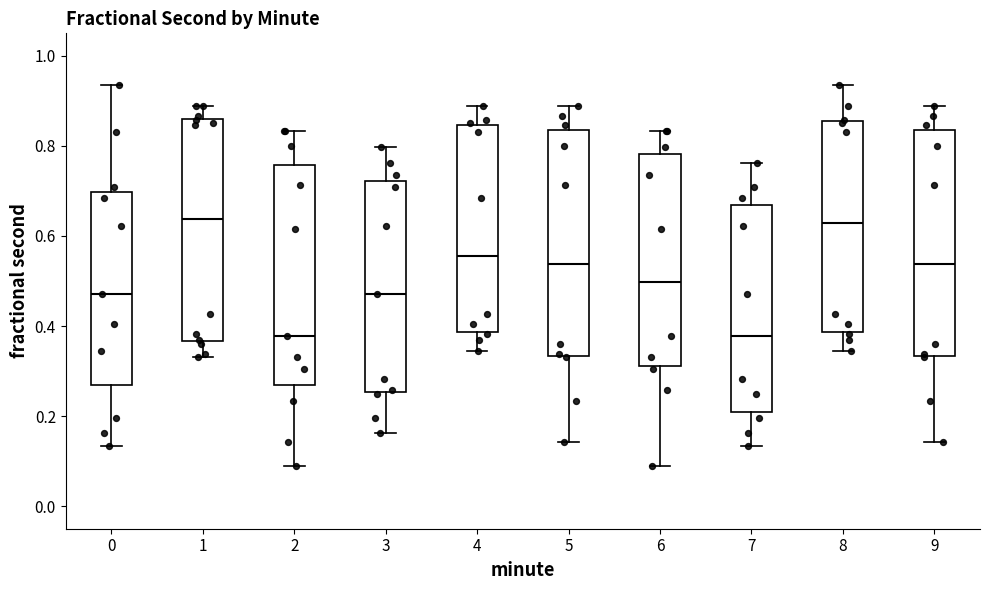

Where does the upper whisker of the box at x = 8 end on the y-axis? The values are not printed on the chart, so give them approximately, as read against the axis.

0.94